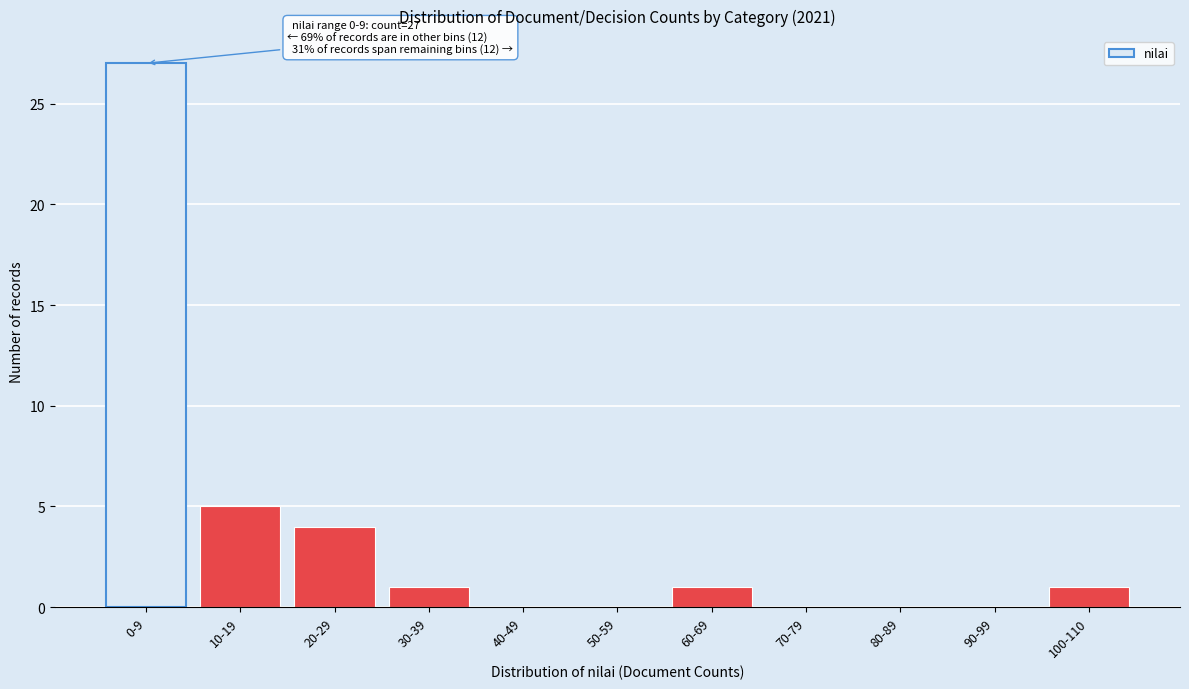

Reading left to right, what are all the values shown in this chart?

0-9=27	10-19=5	20-29=4	30-39=1	40-49=0	50-59=0	60-69=1	70-79=0	80-89=0	90-99=0	100-110=1